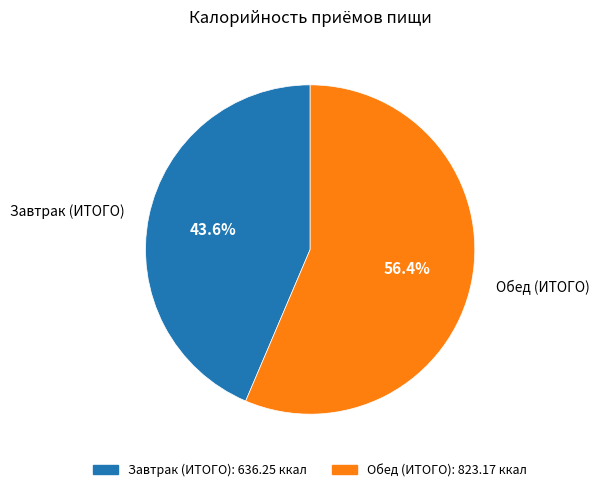

Is Завтрак (ИТОГО) the majority of the pie?

No